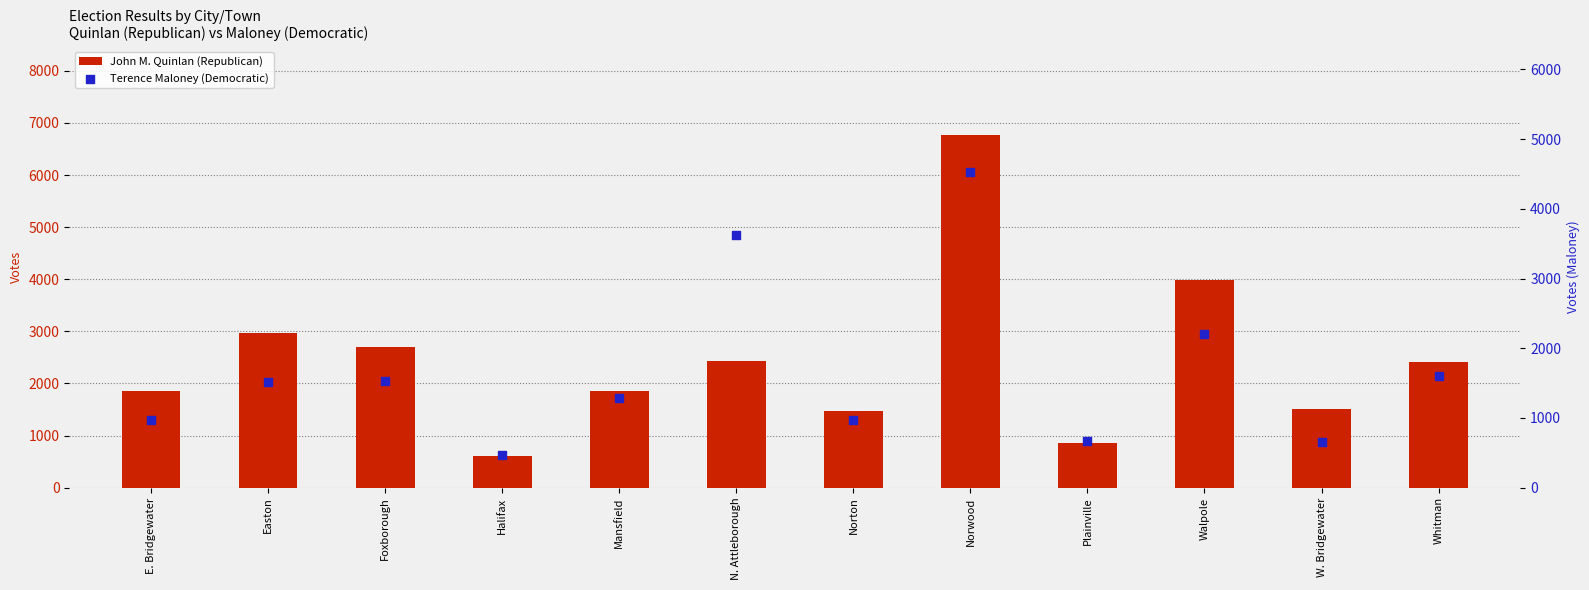

Which series has the largest total across all categories?

John M. Quinlan (Republican)